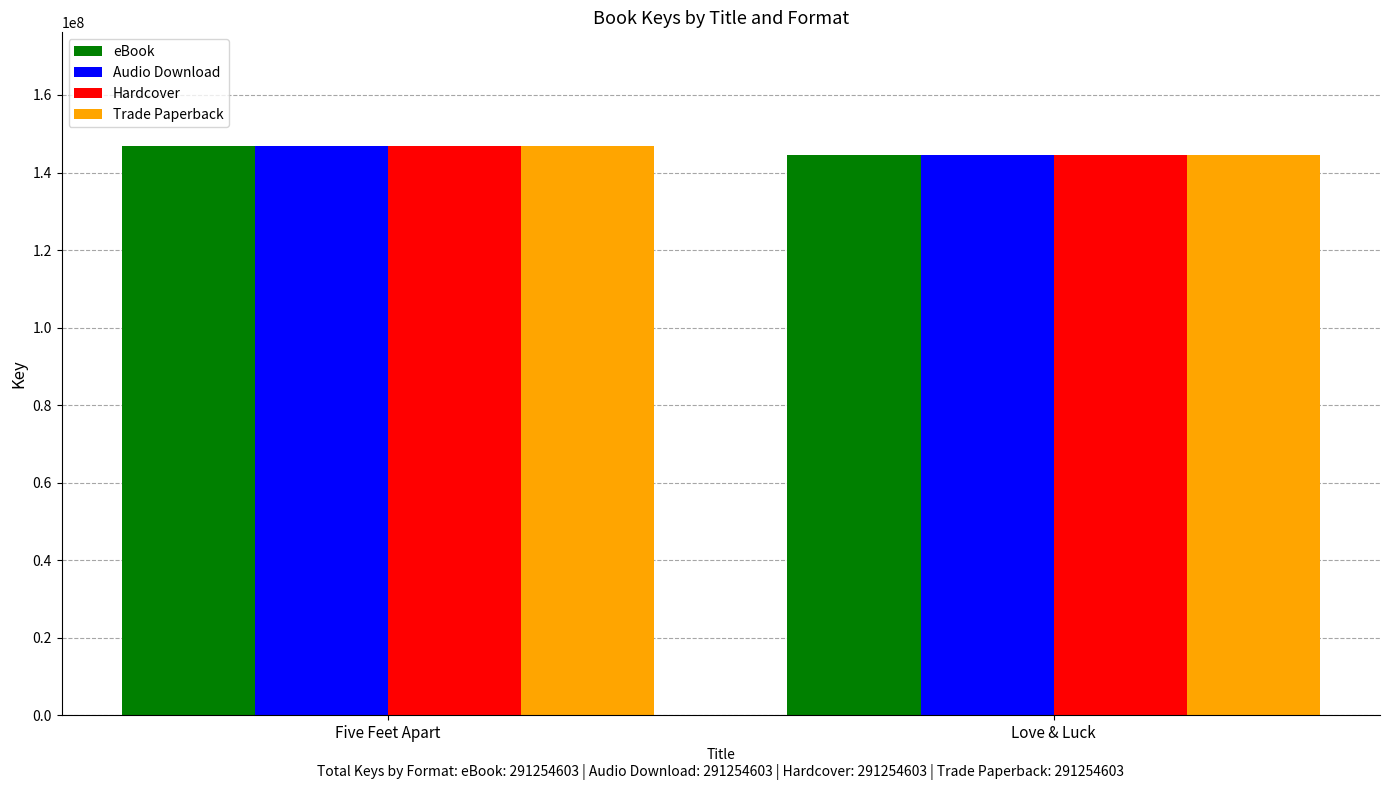

The eBook series shows 203474903 at Five Feet Apart. True or false?

False